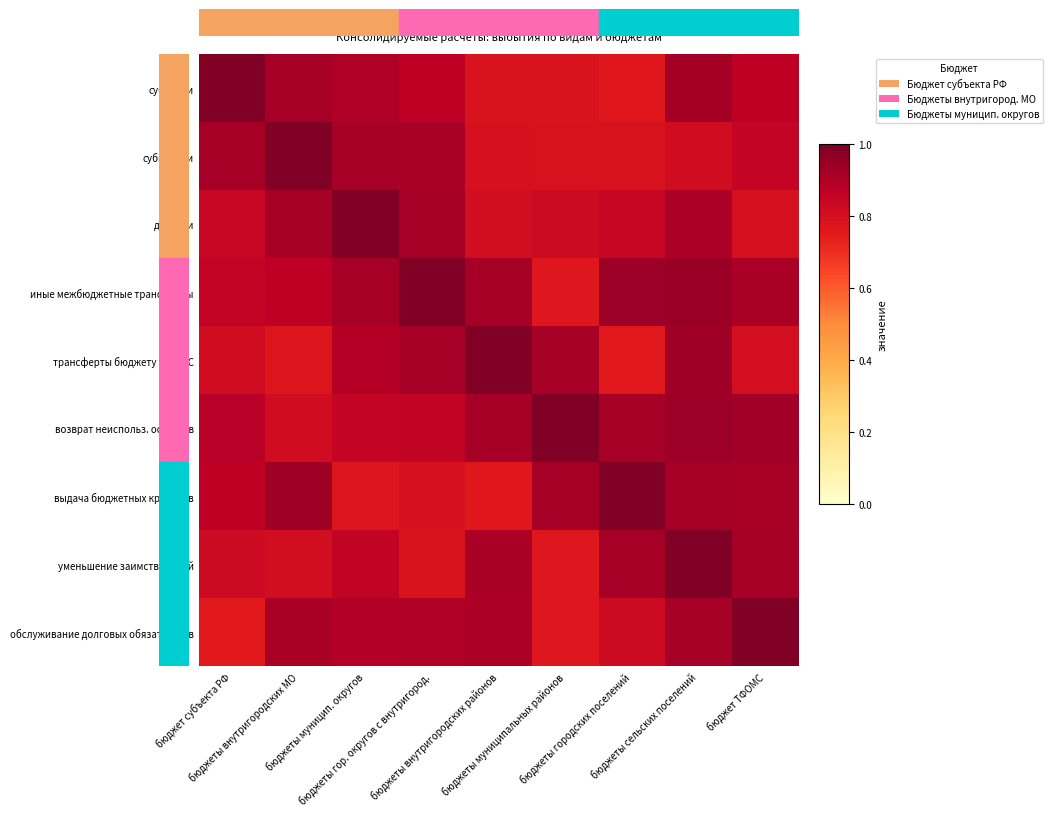

At how many categories does at least one series exceed 0?

9